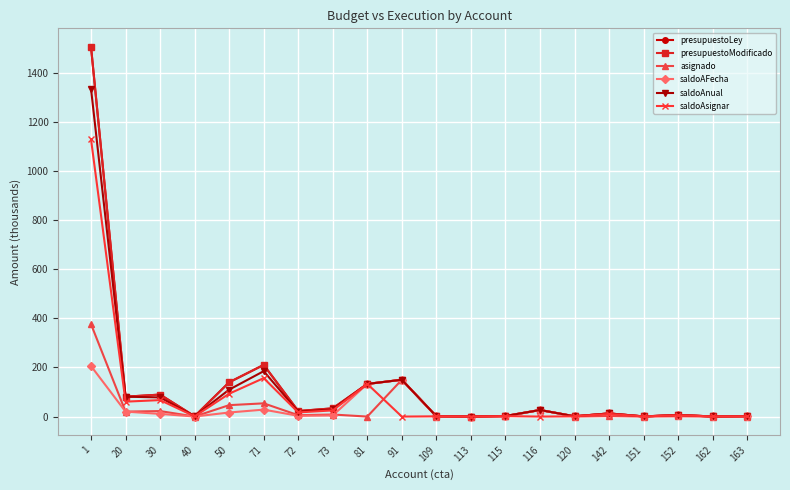

Does the chart have visible grid lines?

Yes